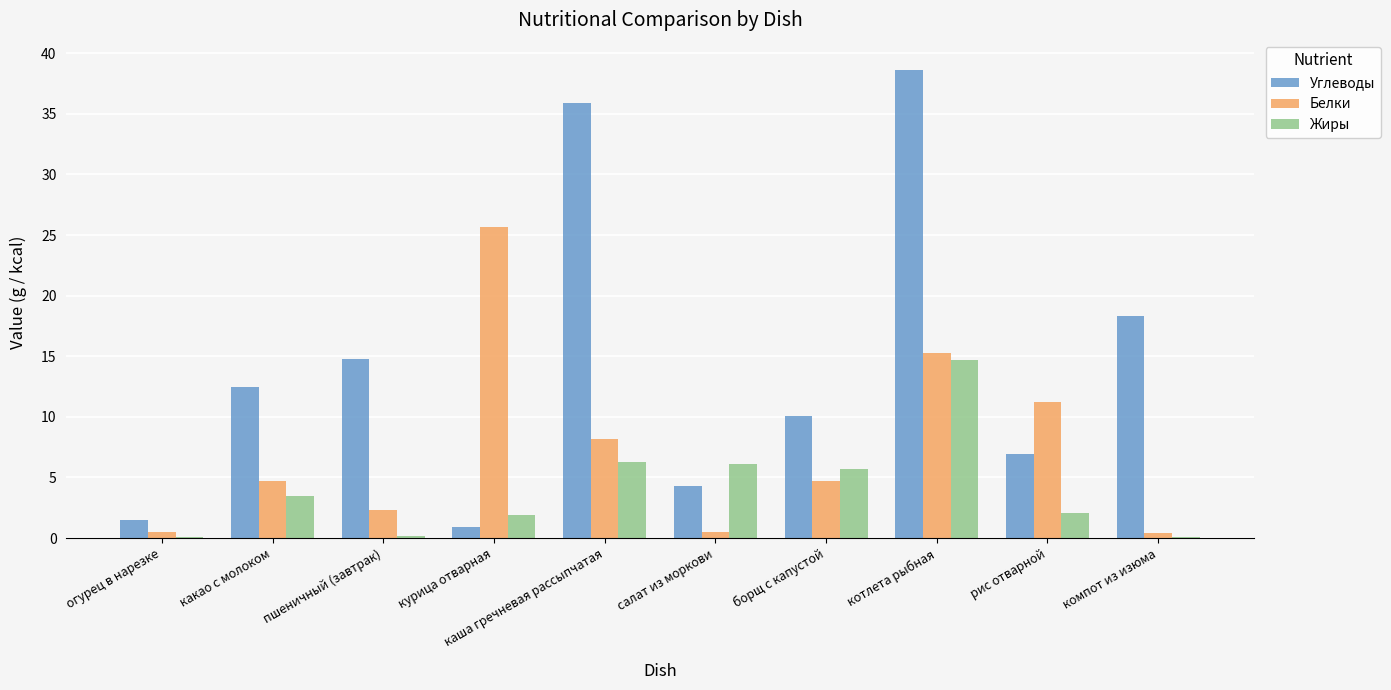

At which label does Жиры reach its peak?

котлета рыбная